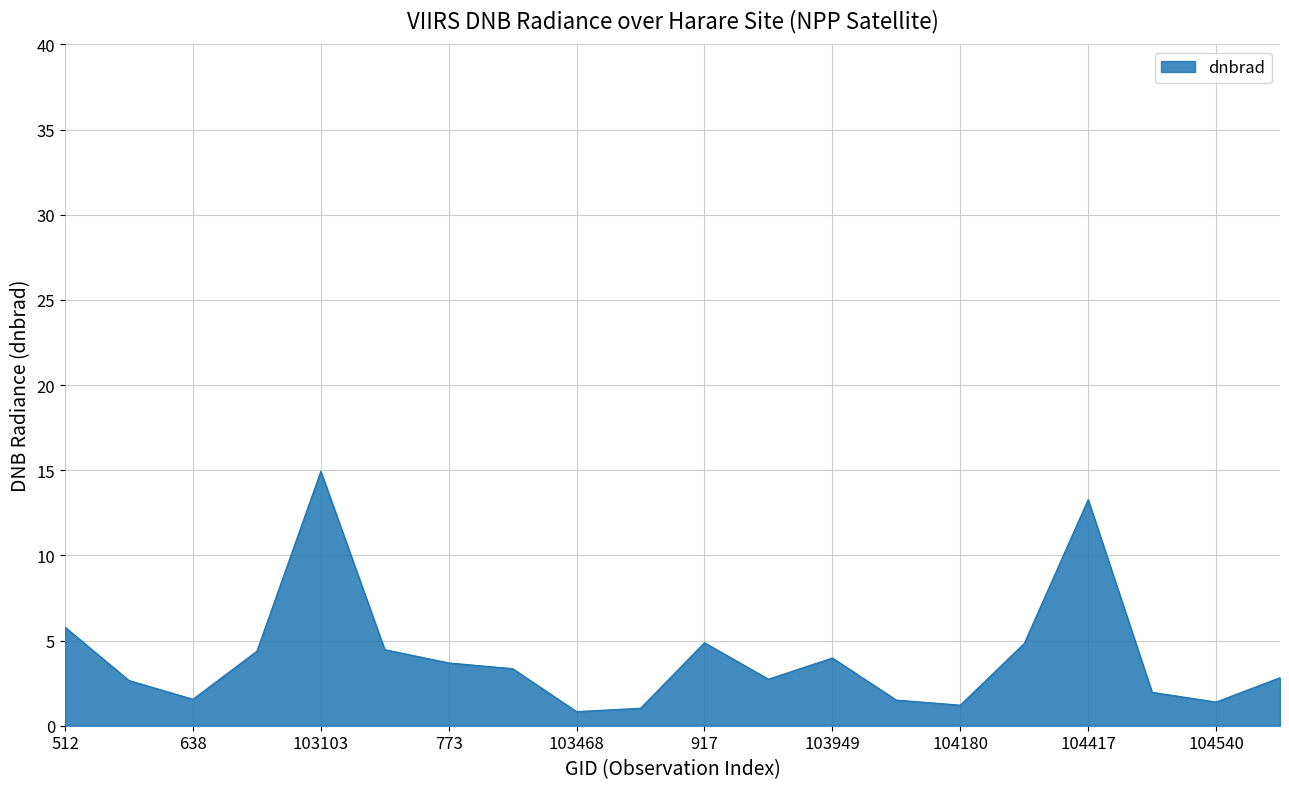

What is the smallest value displayed?

0.8